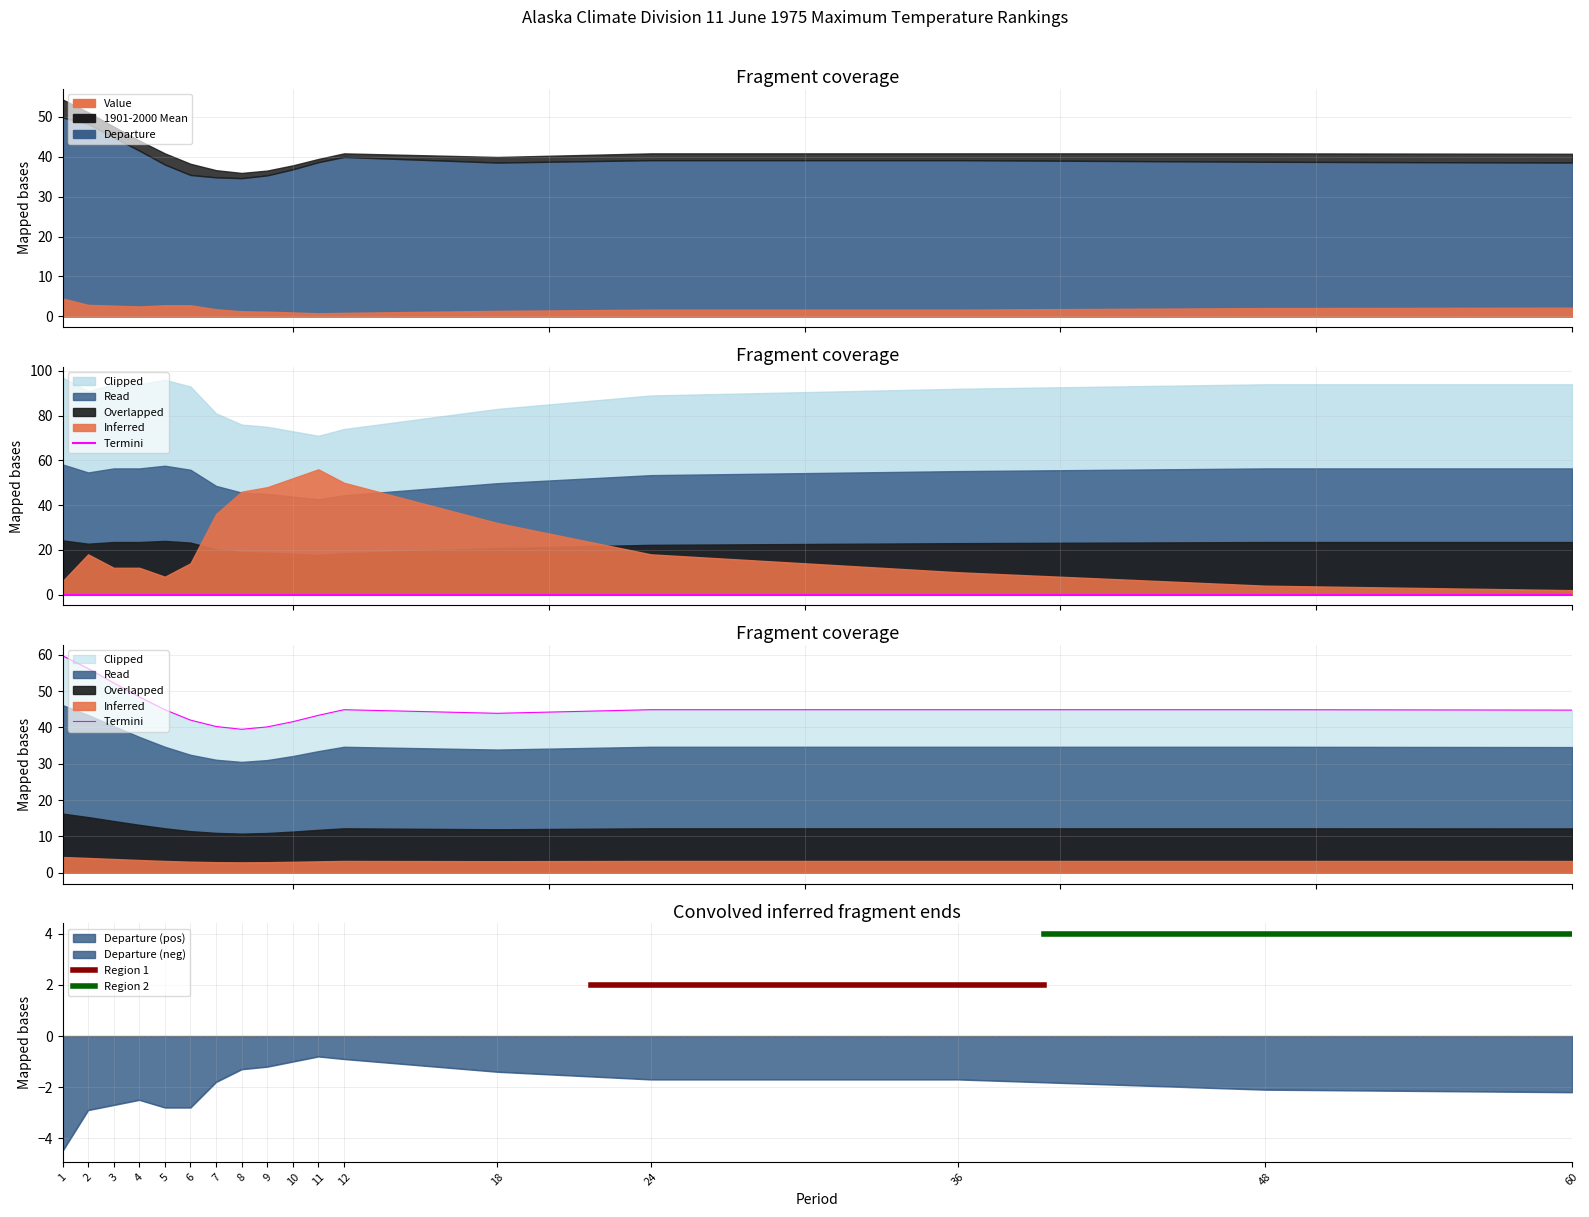

Reading right to left, extract all data points from this chart.

Value: 38.5	38.7	39.1	39.1	38.5	39.9	38.6	36.8	35.3	34.6	34.8	35.4	38.0	41.5	44.8	48.2	49.8
1901-2000 Mean: 40.7	40.8	40.8	40.8	39.9	40.8	39.4	37.8	36.5	35.9	36.6	38.2	40.8	44.0	47.5	51.1	54.3
Departure: -2.2	-2.1	-1.7	-1.7	-1.4	-0.9	-0.8	-1.0	-1.2	-1.3	-1.8	-2.8	-2.8	-2.5	-2.7	-2.9	-4.5
Low Rank: 1.0	2.0	5.0	9.0	16.0	25.0	28.0	26.0	24.0	23.0	18.0	7.0	4.0	6.0	6.0	9.0	3.0
High Rank: 94.0	94.0	92.0	89.0	83.0	74.0	71.0	73.0	75.0	76.0	81.0	93.0	96.0	94.0	94.0	91.0	97.0